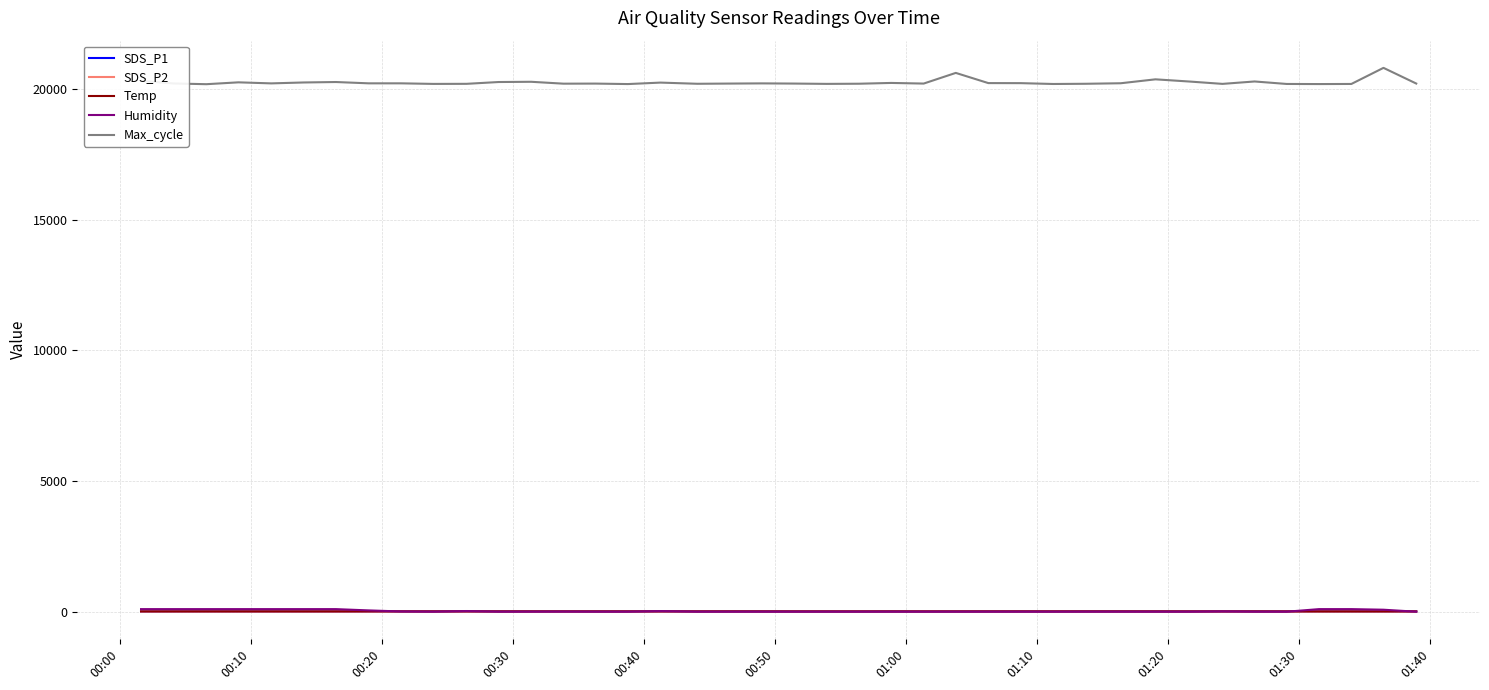

Which series has the largest total across all categories?

Max_cycle